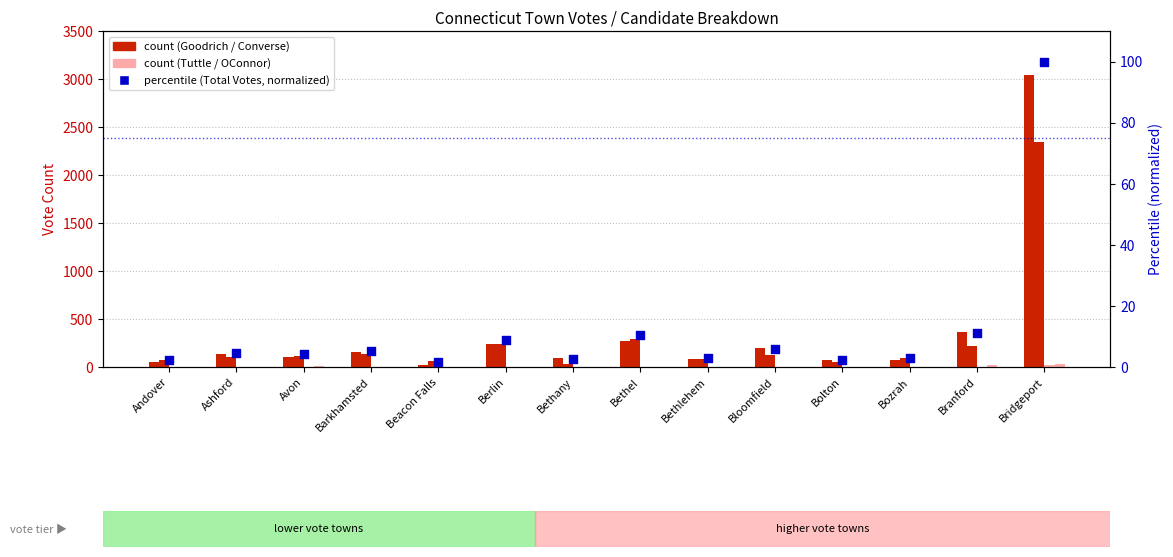

What is the total value across all series at Branford?

620.2